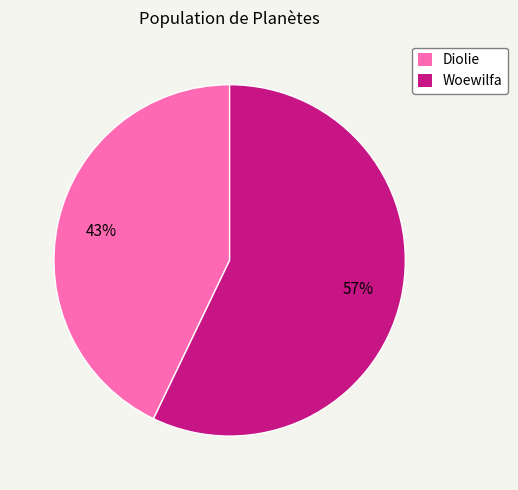

Approximately how many times larger is the value at Woewilfa compared to Diolie?

1.3